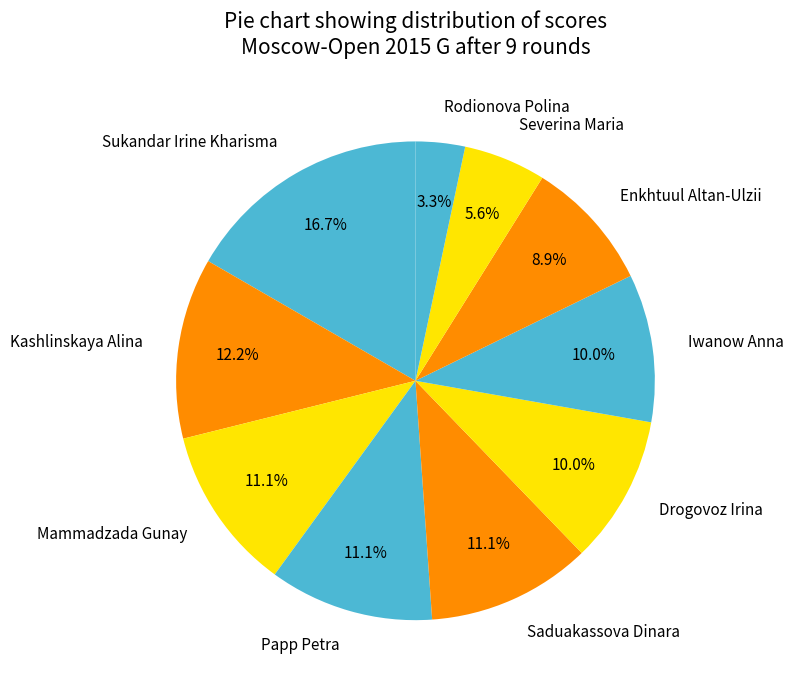

What is the largest slice in the pie chart?

Sukandar Irine Kharisma